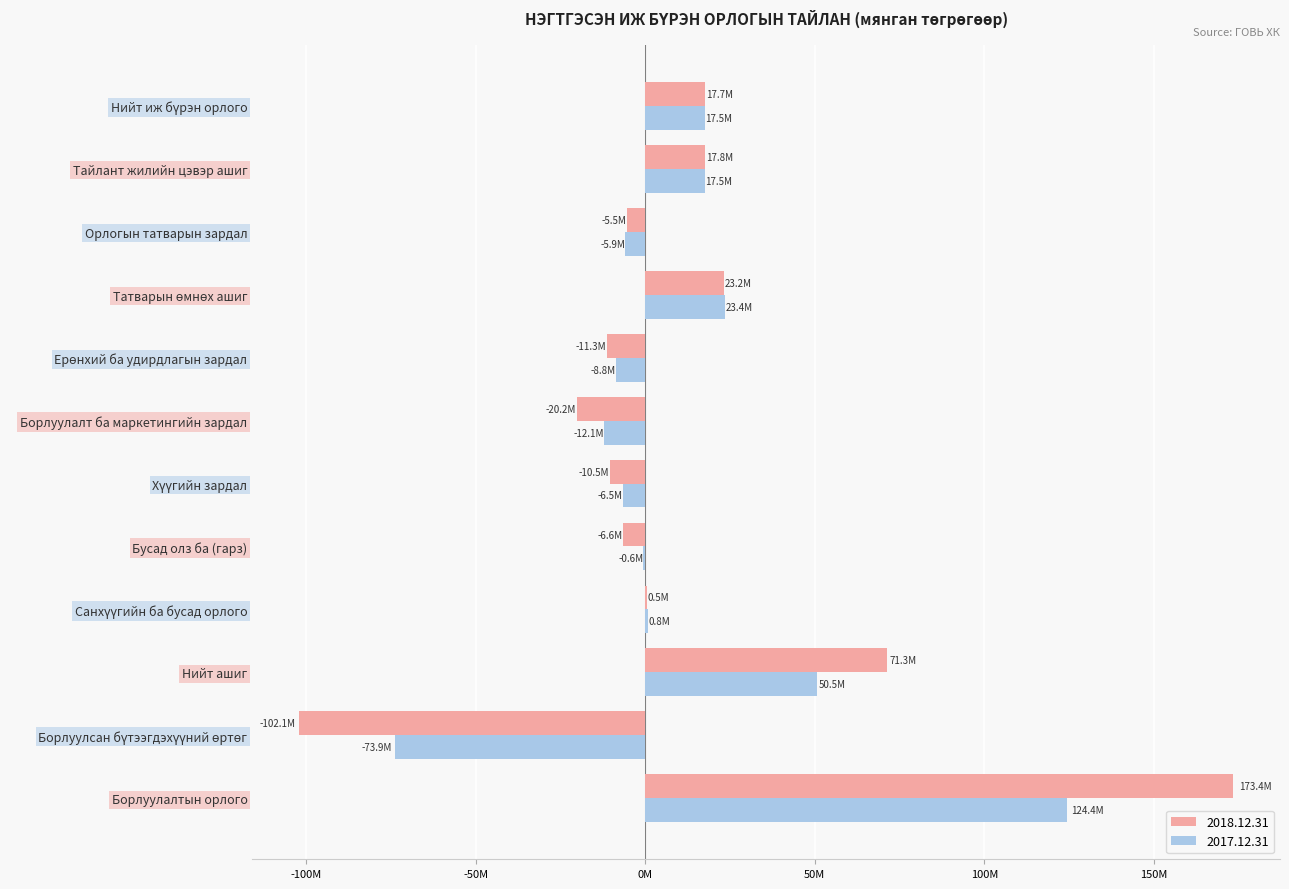

What is the value of the 2017.12.31 bar at the 6th from the left?

-6496773